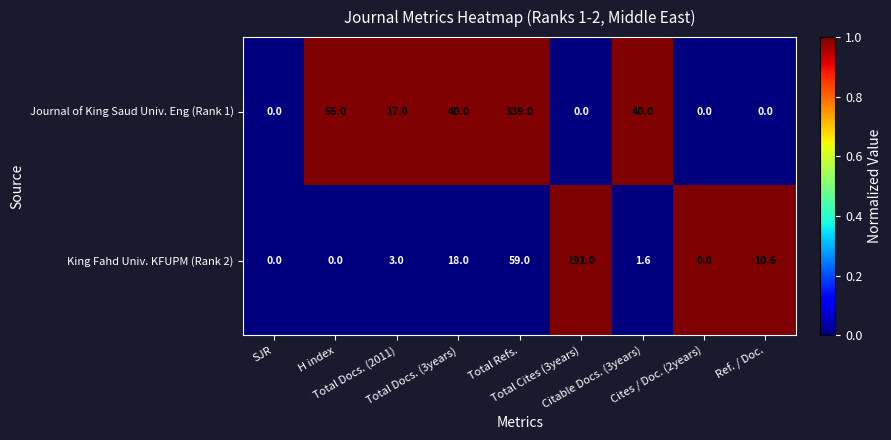

List the series in order of their overall mean, lowest first.

King Fahd Univ. KFUPM (Rank 2), Journal of King Saud Univ. Eng (Rank 1)